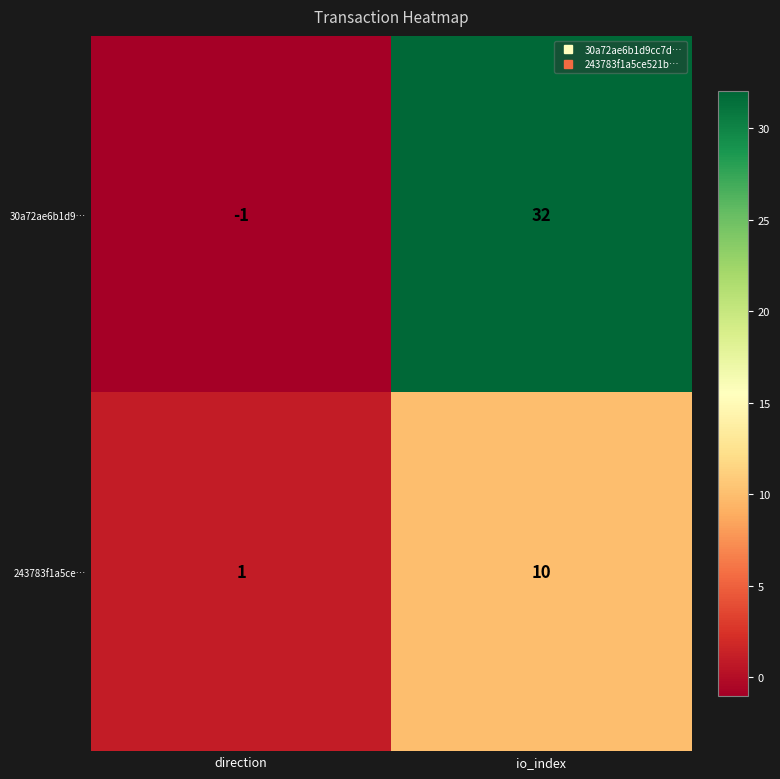

At which category does the chart reach its minimum across all series?

direction